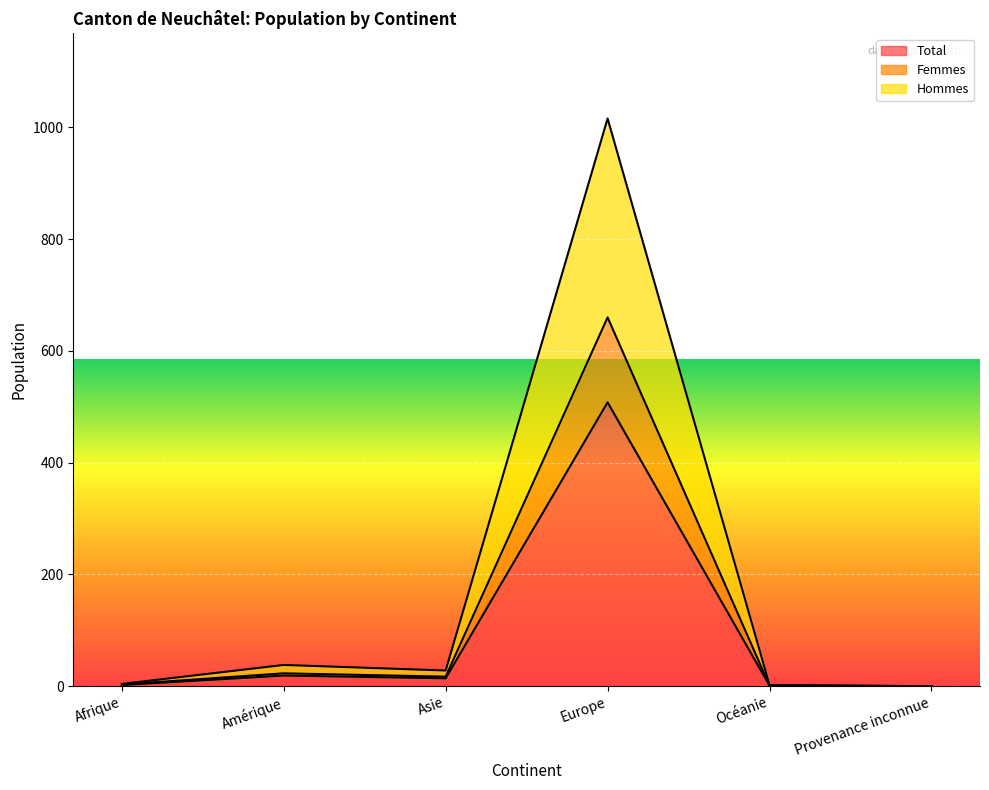

Reading left to right, what are all the values shown in this chart?

Total: 2	19	14	508	1	0
Femmes: 3	23	17	660	1	0
Hommes: 4	38	28	1016	2	0